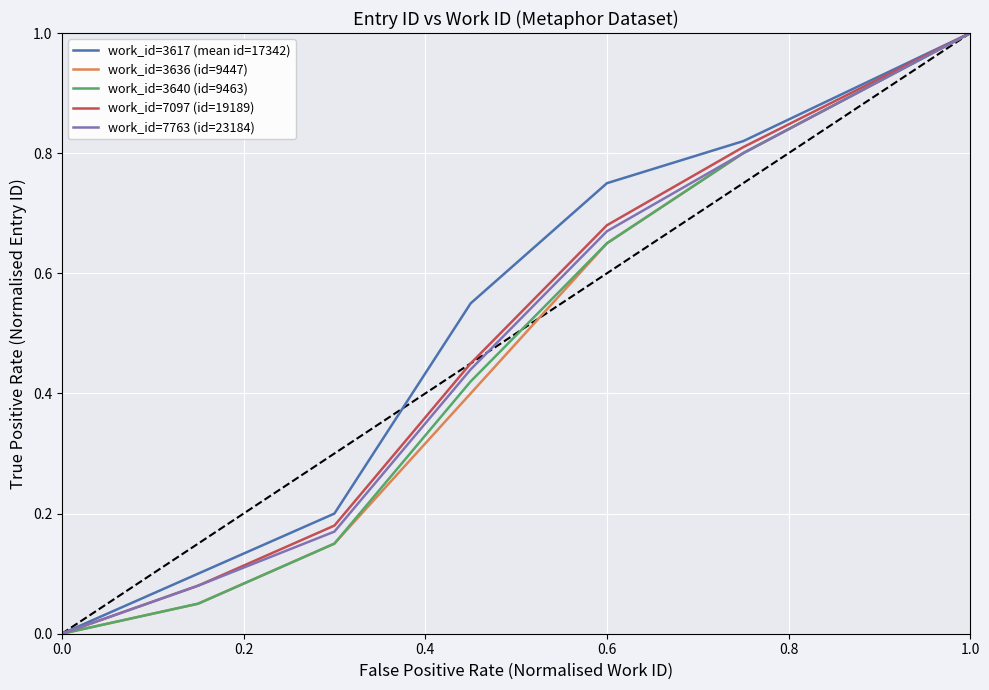

What is the greatest value displayed?

1.0